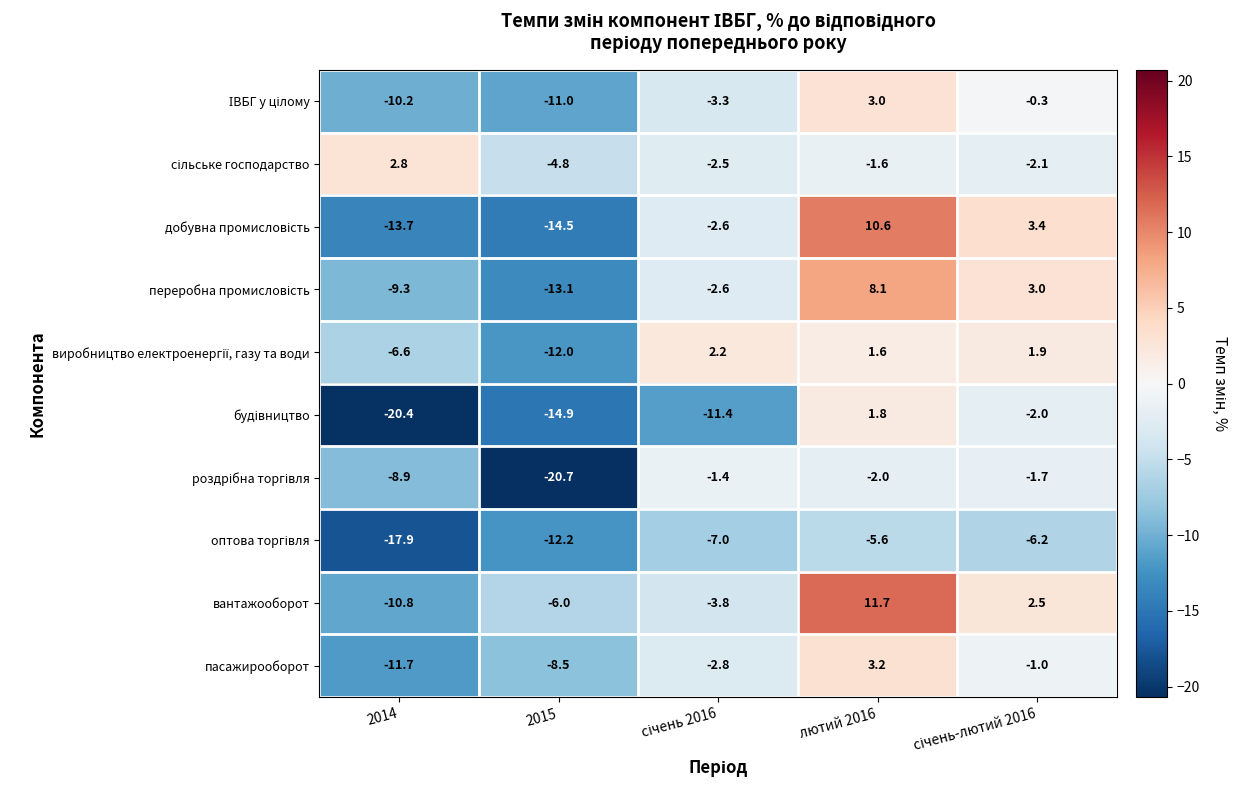

Which series has the largest total across all categories?

вантажооборот